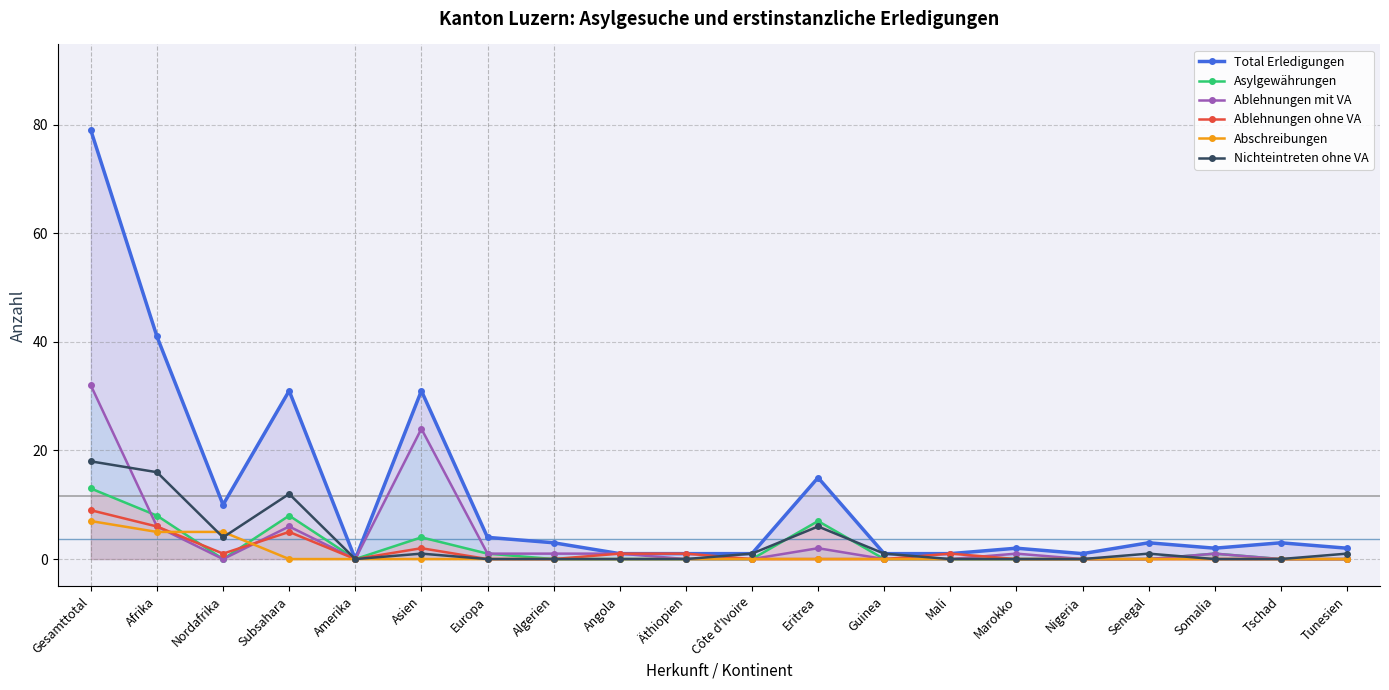

What is the difference between the second highest and second lowest values in the Abschreibungen series?

5